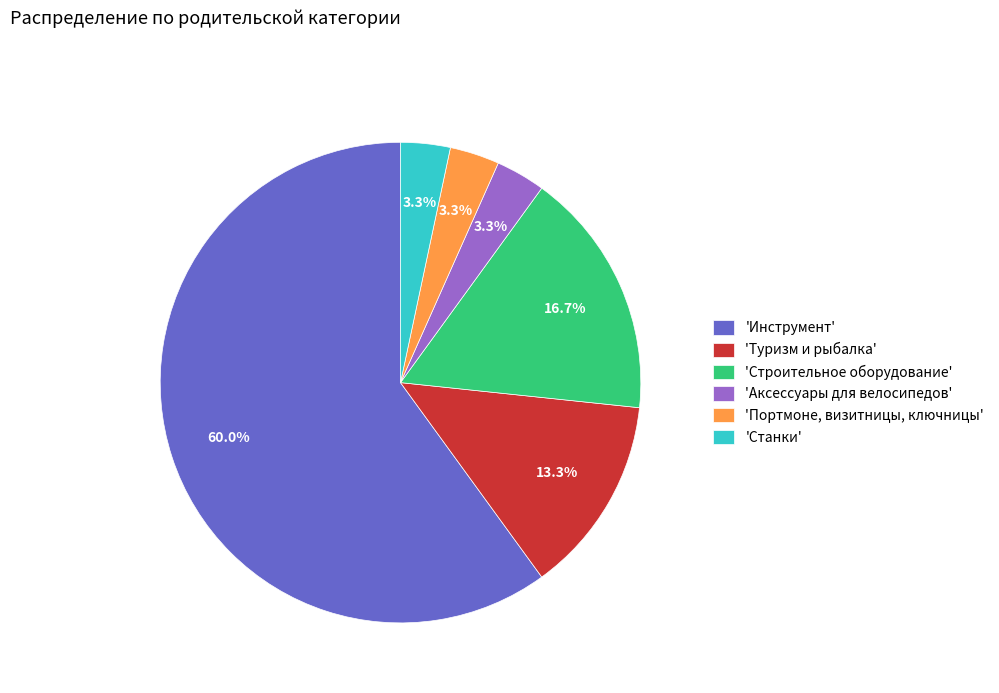

How many segments does this pie chart have?

6